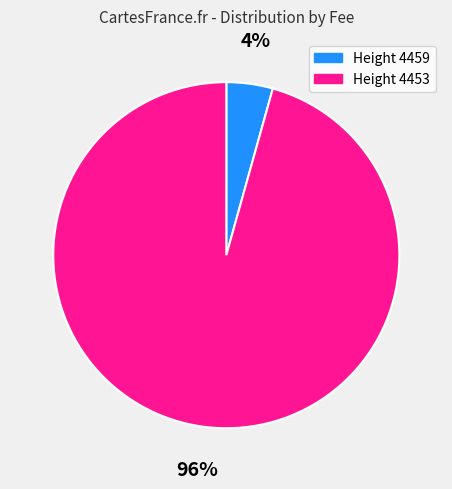

What is the largest slice in the pie chart?

Height 4453